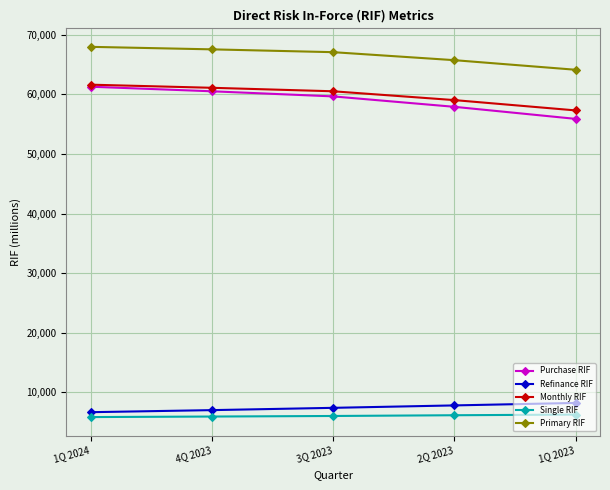

Rank the series at 2Q 2023 from highest to lowest value.

Primary RIF, Monthly RIF, Purchase RIF, Refinance RIF, Single RIF